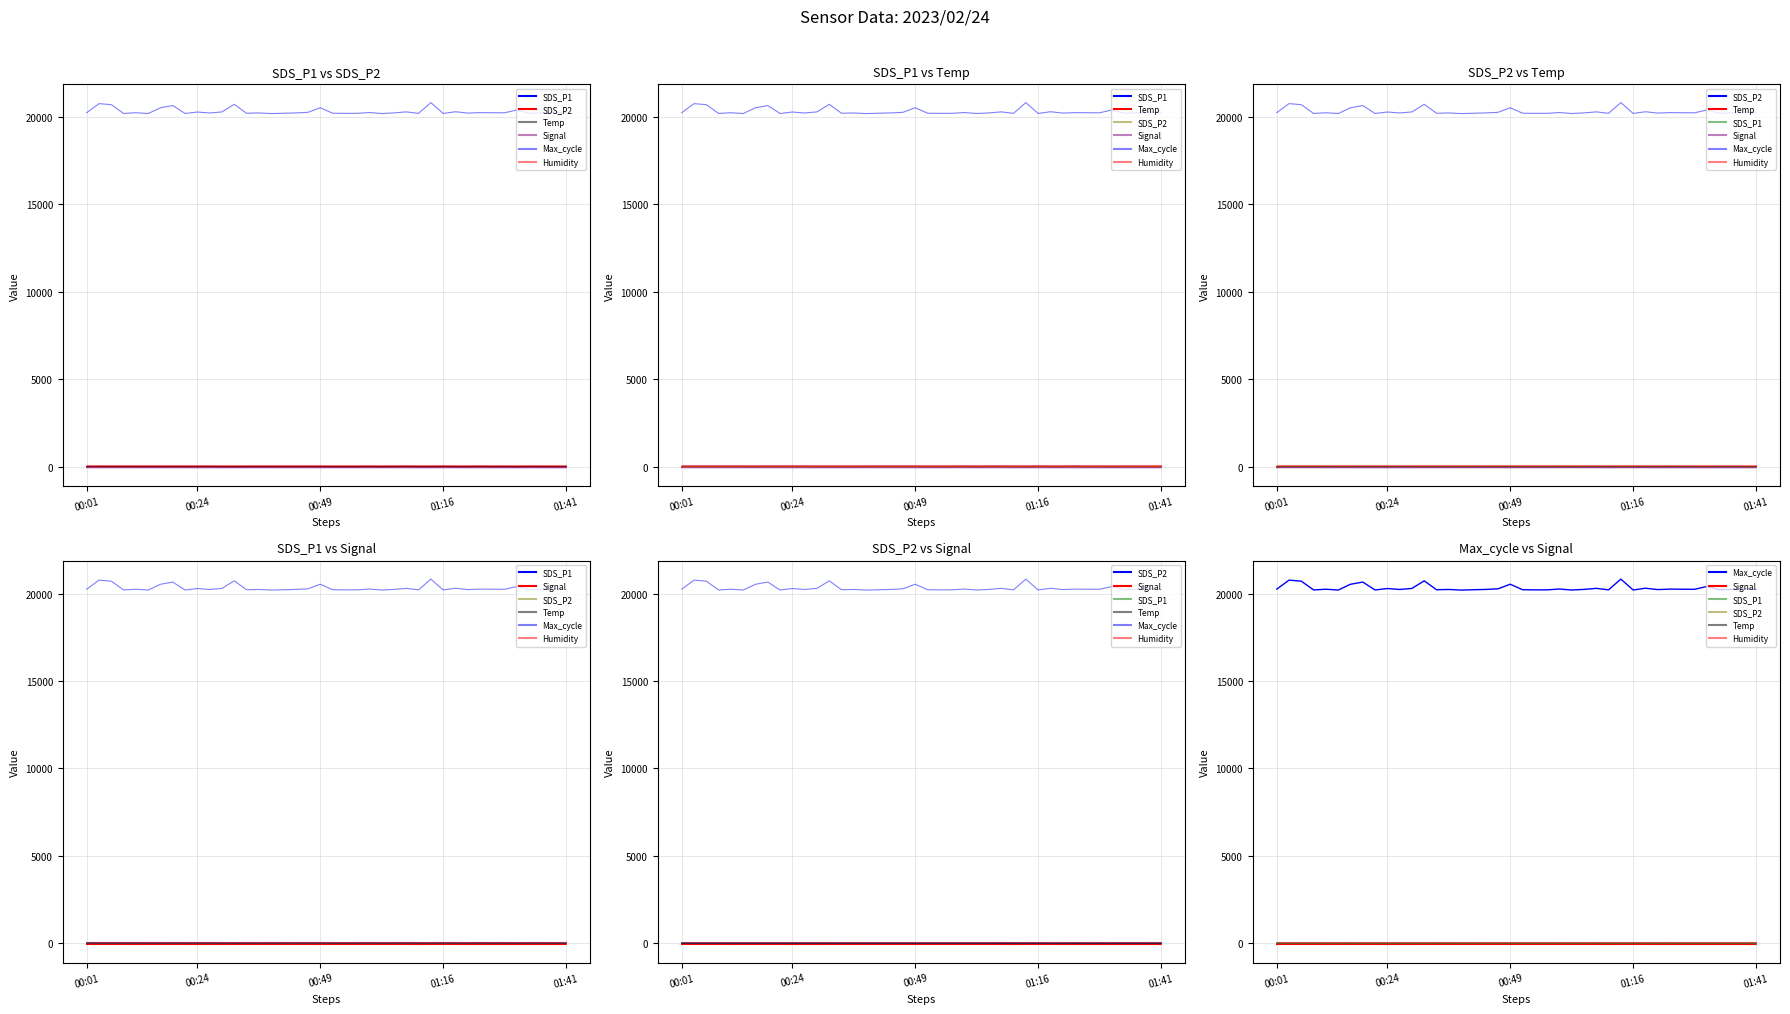

How many lines are shown in the chart?

6